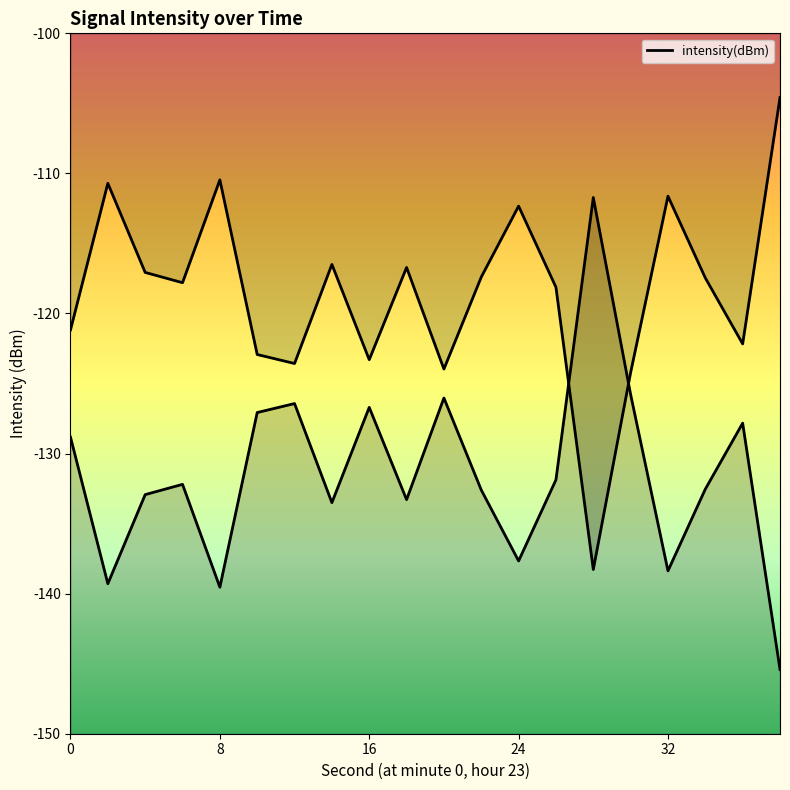

How many lines are shown in the chart?

1